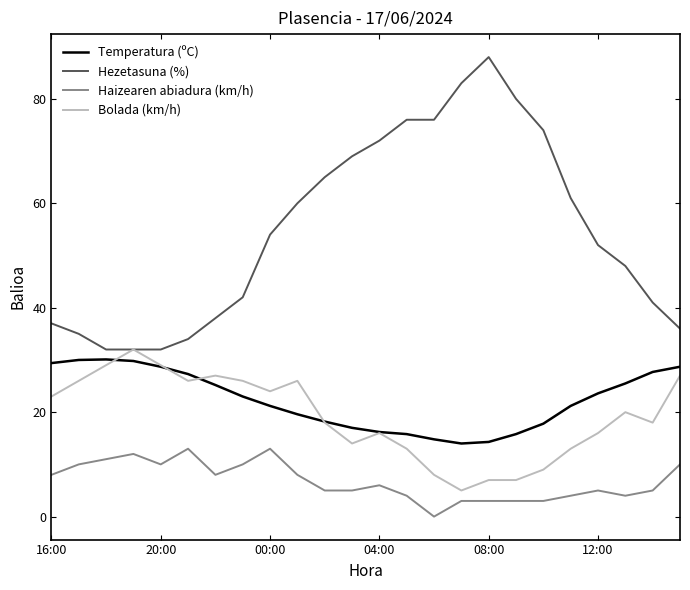

Which series has the largest range (max minus min)?

Hezetasuna (%)